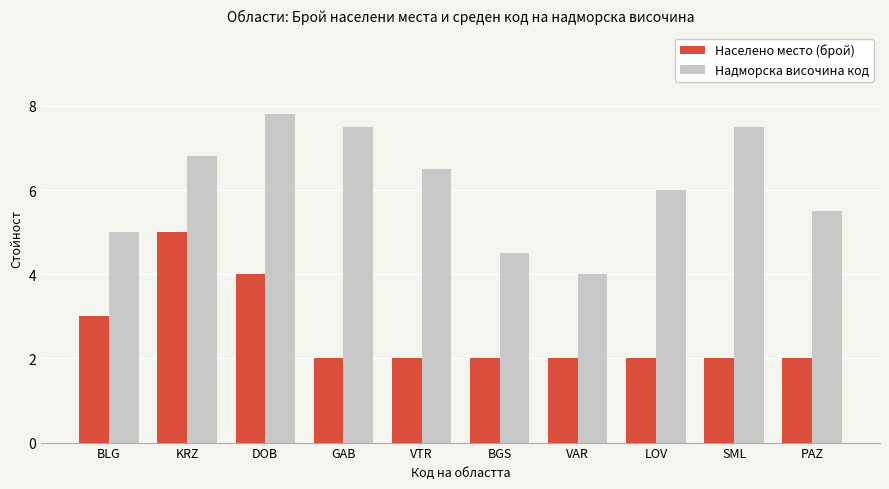

Is the value of Надморска височина код at VAR greater than the value of Населено место (брой) at LOV?

Yes